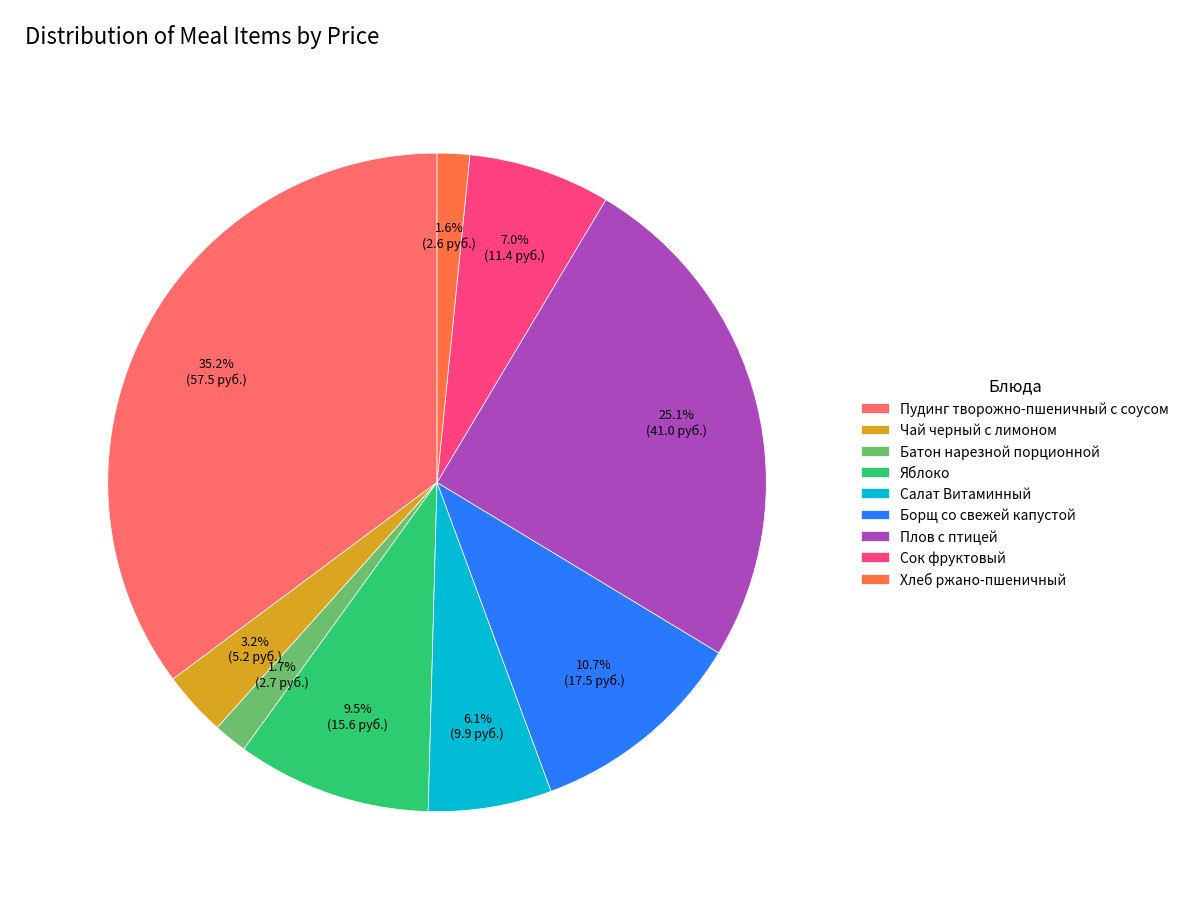

Does Чай черный с лимоном represent more than half of the total?

No